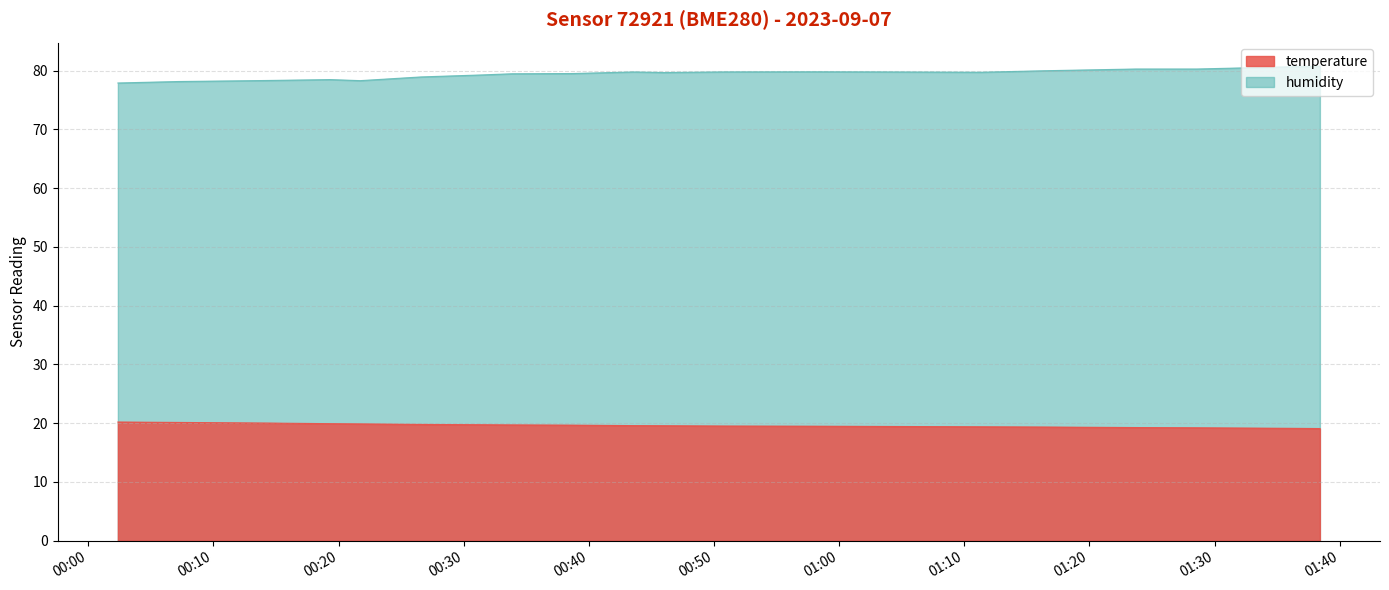

What is the maximum value shown in the chart?

80.8